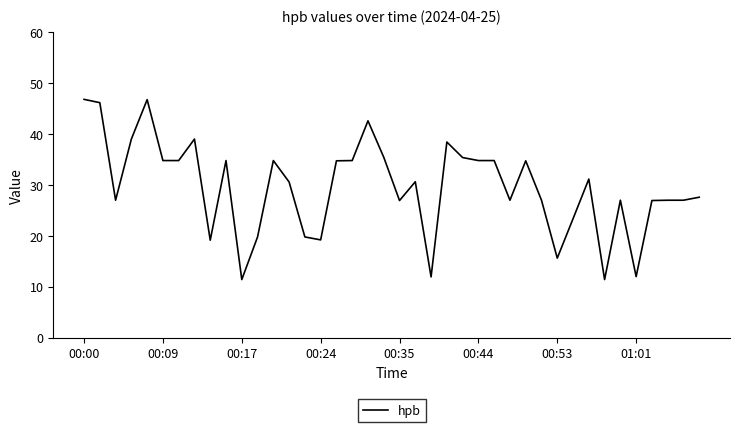

What is the difference between the maximum and minimum values?

35.4